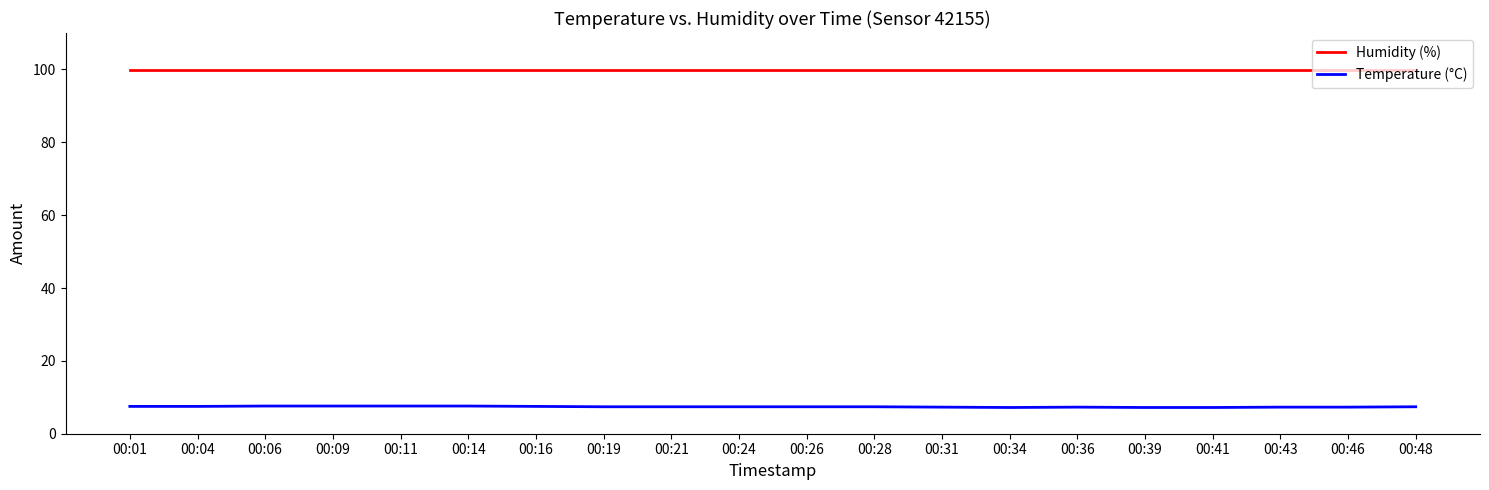

List the series in order of their peak value, highest first.

Humidity (%), Temperature (°C)